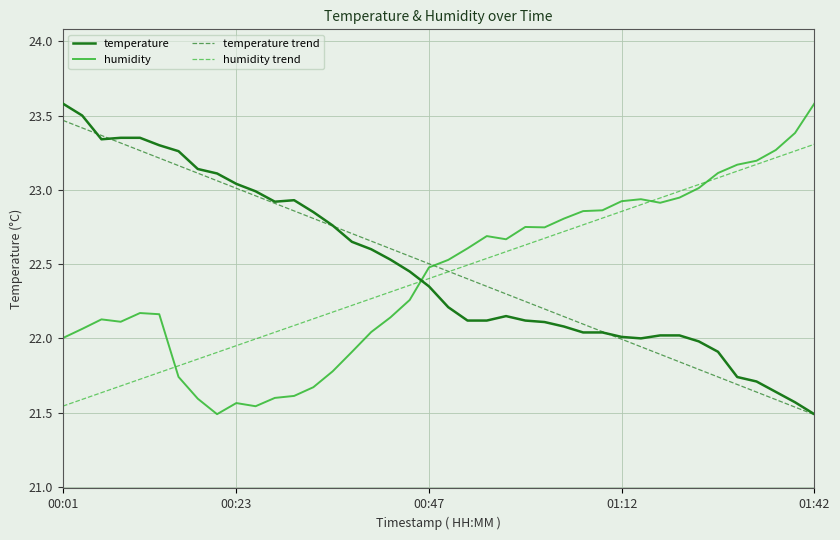

What is the highest value of the temperature series?

23.6